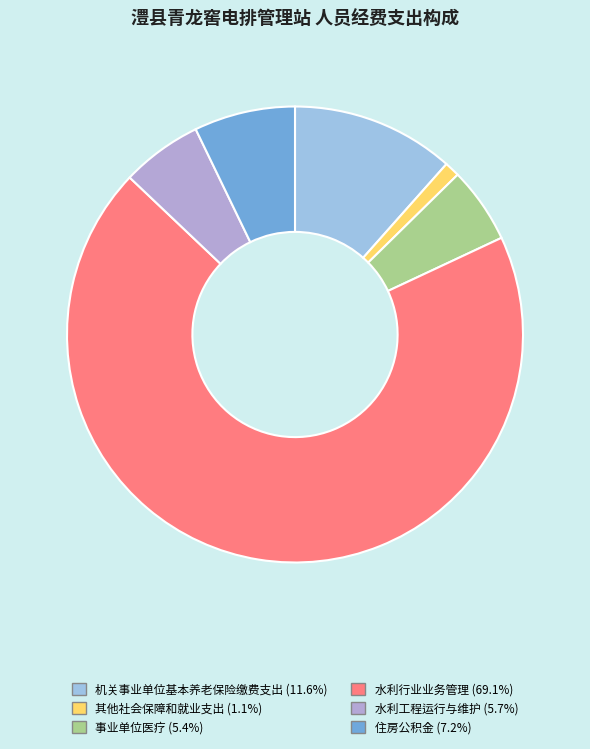

Which slice is the largest?

水利行业业务管理